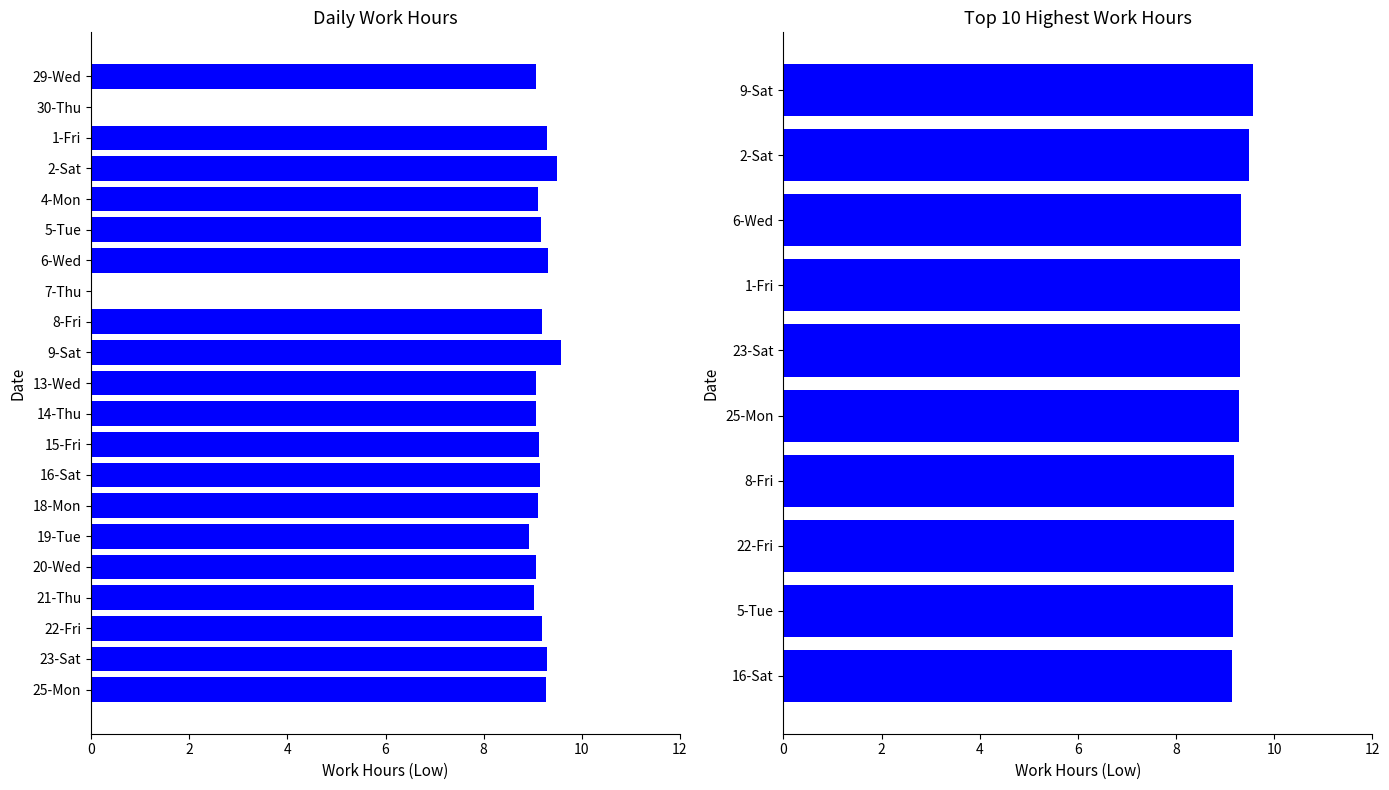

Count the values in the range 9 to 10.

10